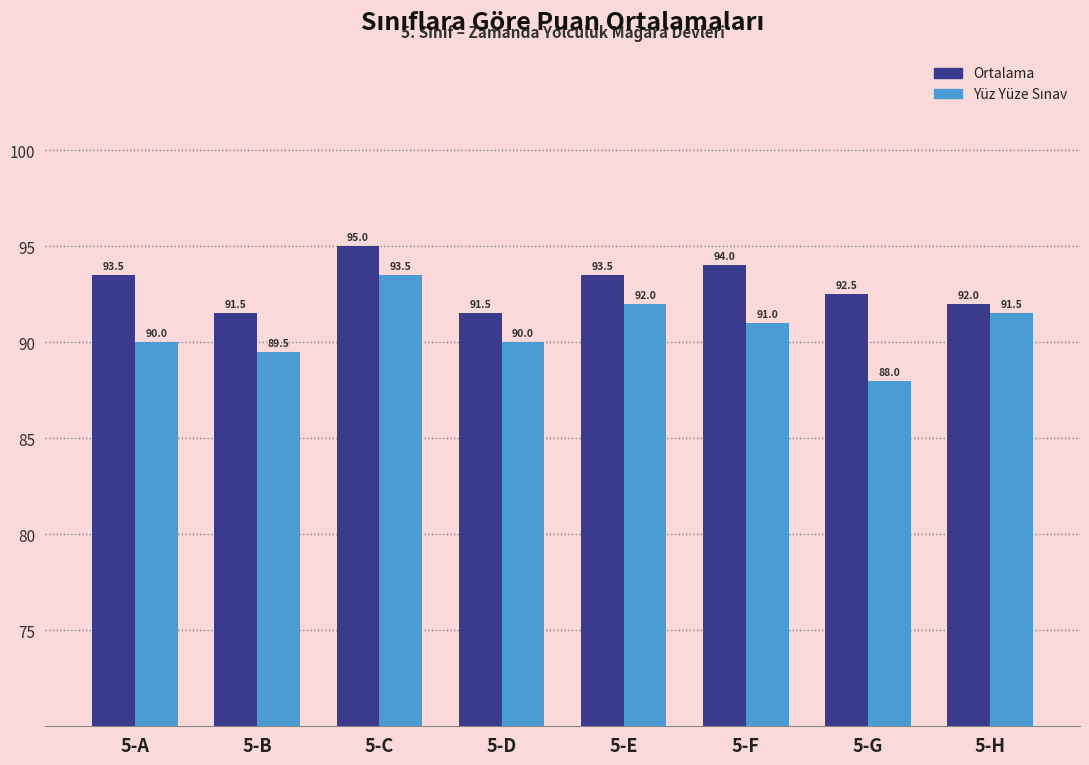

How many bars are there in each group?

2